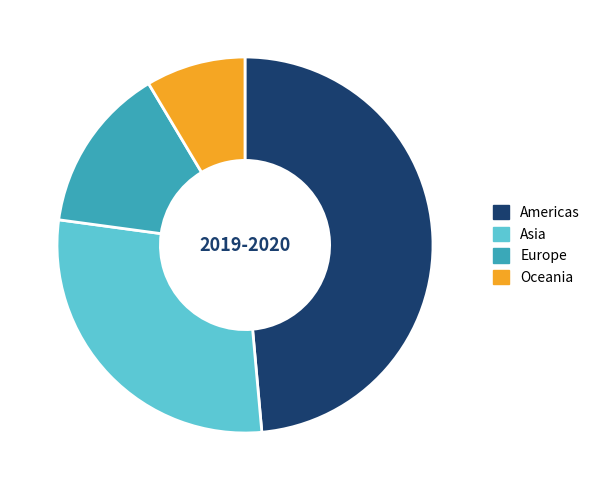

Is there any slice that represents more than half of the pie?

No